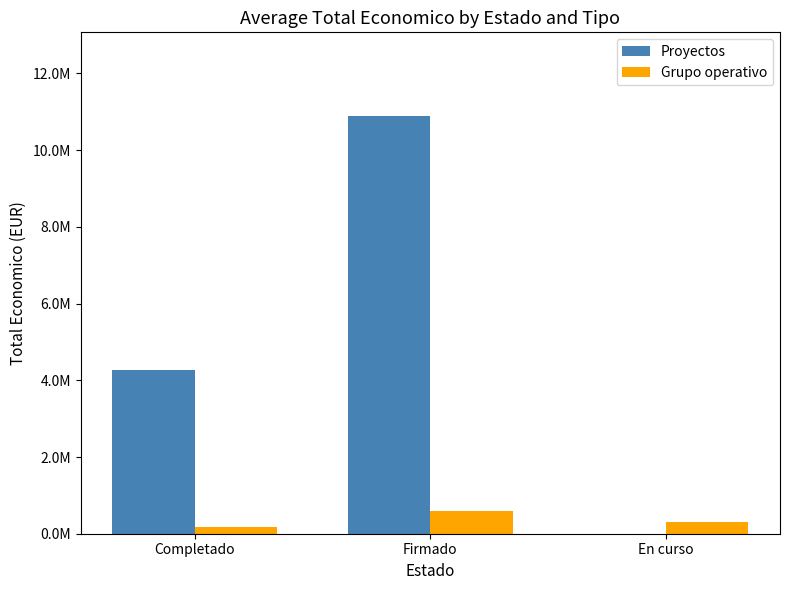

Are the bars grouped side by side (vs. stacked)?

Yes